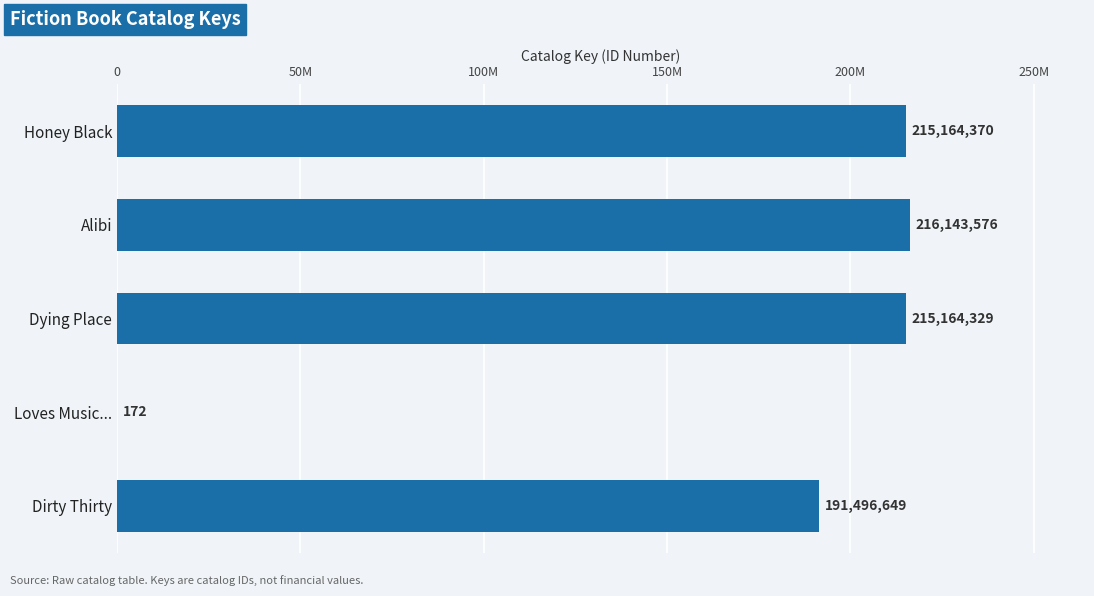

What is the smallest value displayed?

172